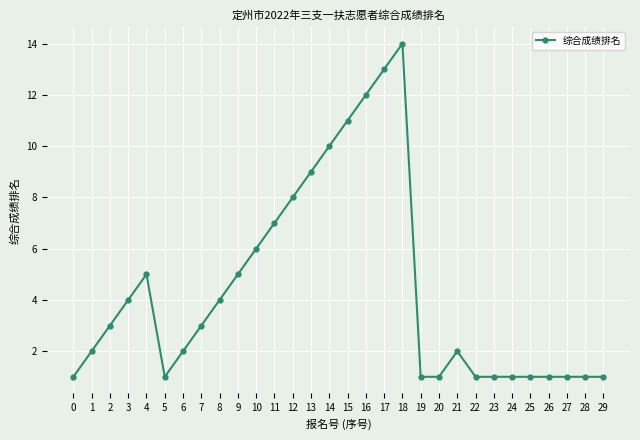

Which has a higher value, 3 or 27?

3